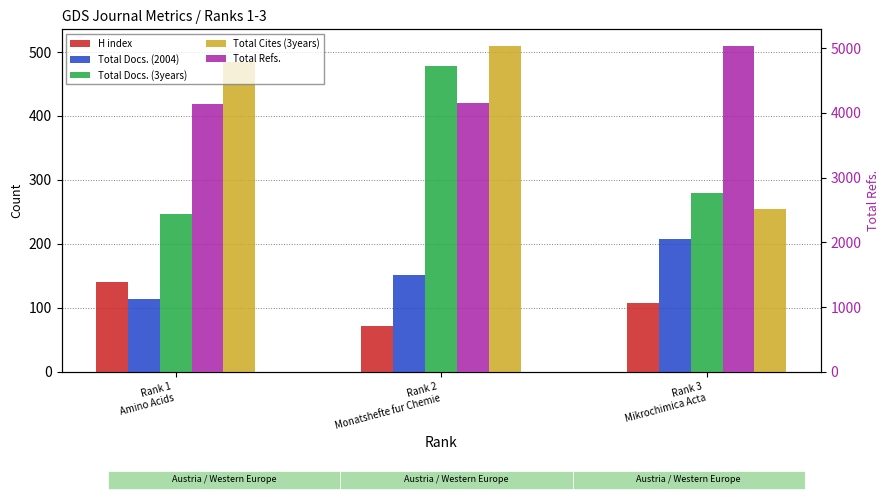

Which series has the widest spread of values?

Total Refs.